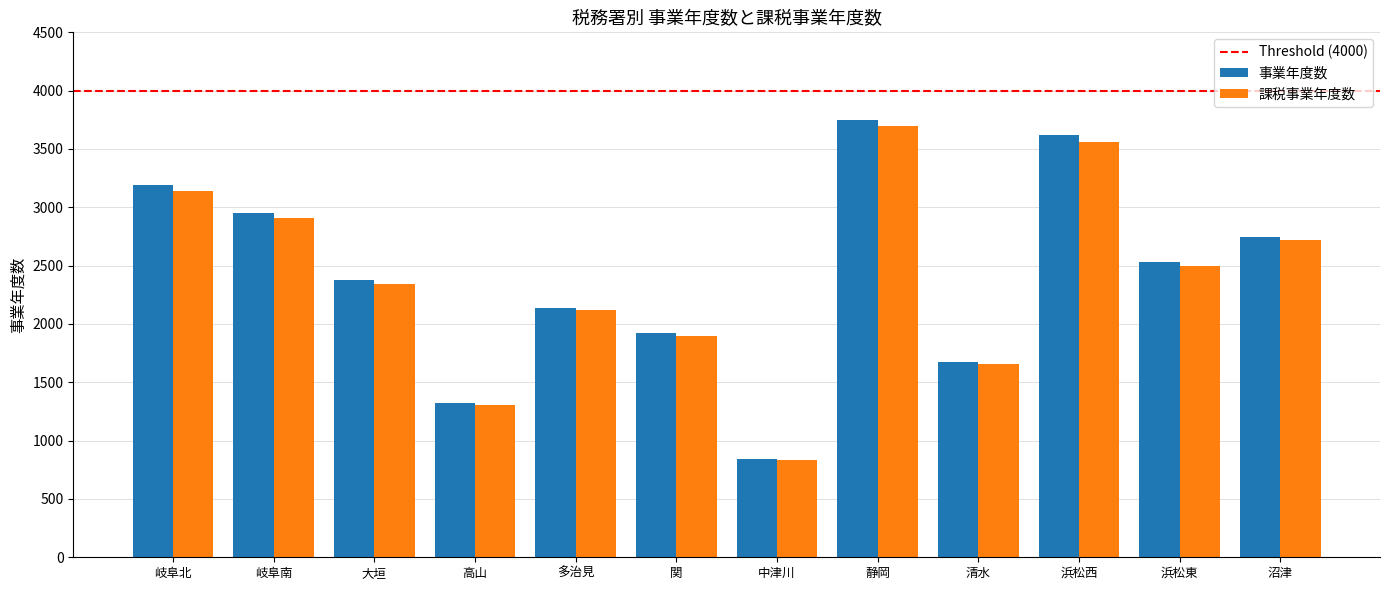

At which label does 課税事業年度数 first exceed 2499?

岐阜北